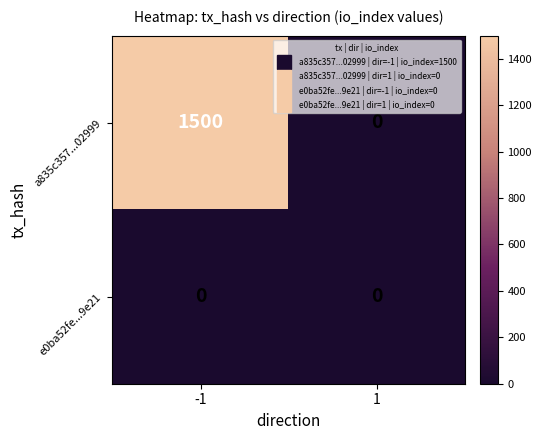

How many series are shown in this chart?

2